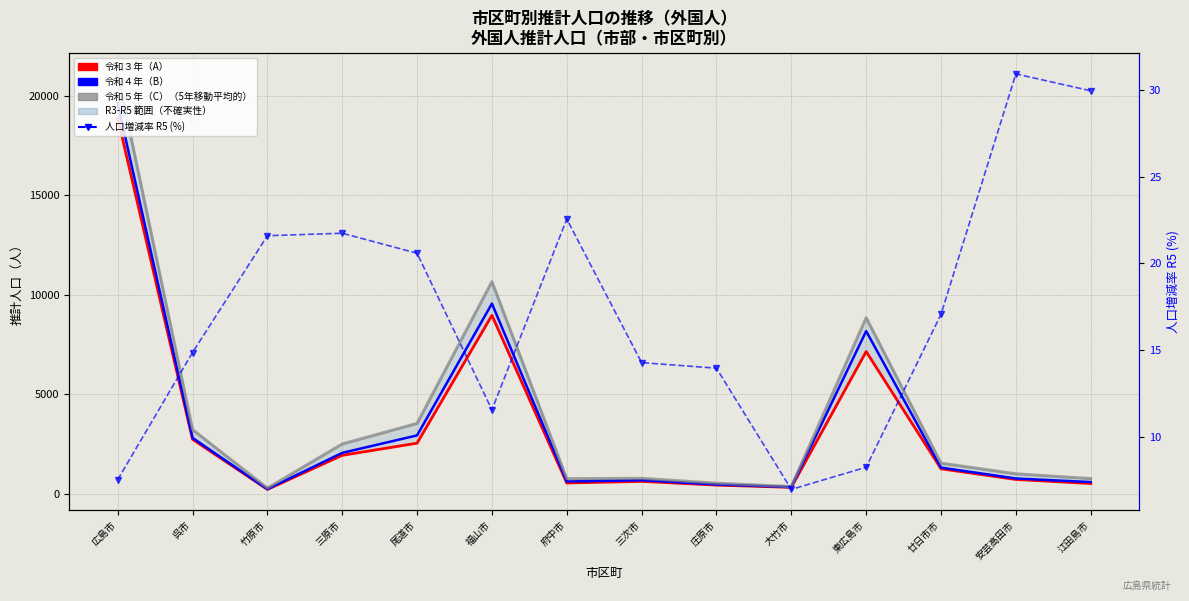

True or false: 人口増減率 R5 (%) and 令和４年（B） cross at least once.

False